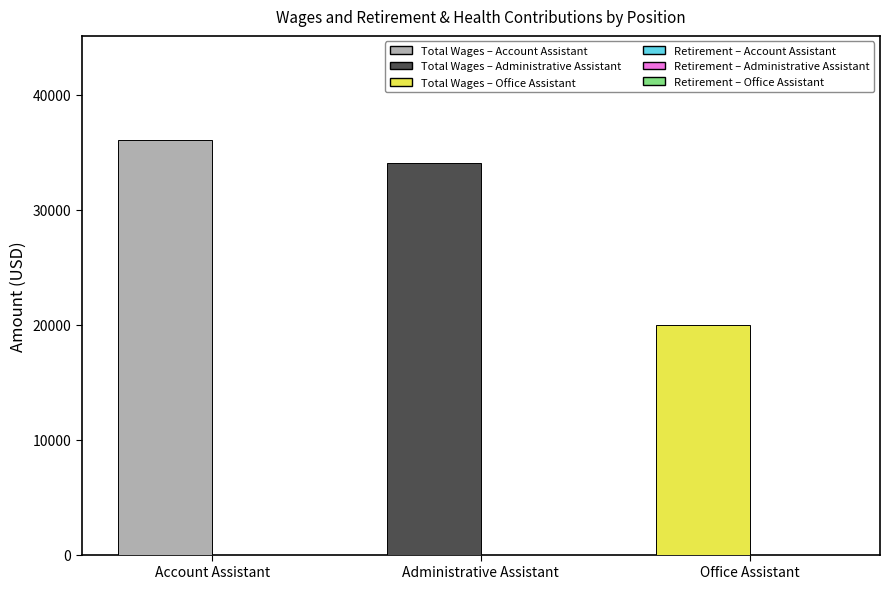

How many data points in Total Wages are above 34096?

1